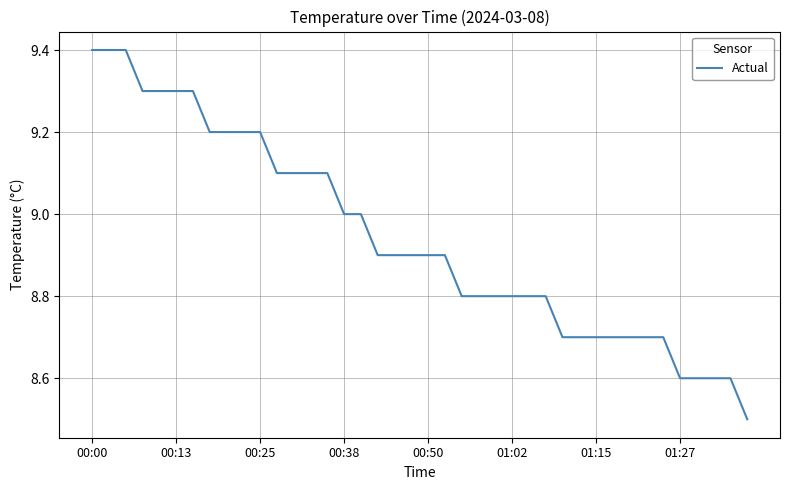

What is the difference between the maximum and minimum values?

0.9